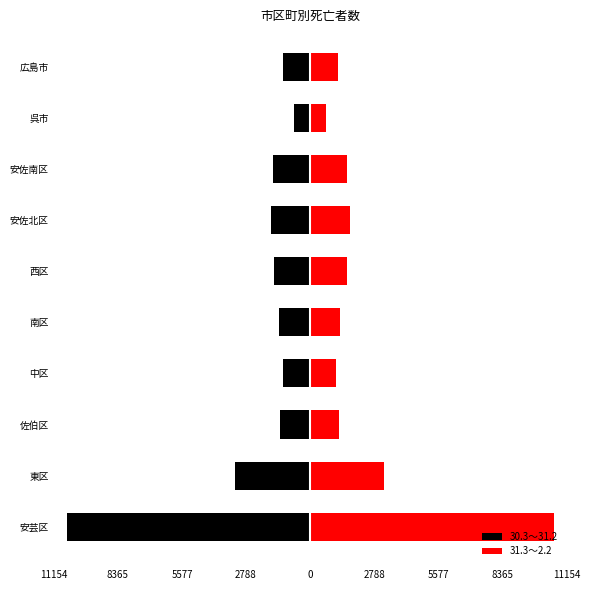

Is the value of 31.3～2.2 at 安佐北区 greater than the value of 30.3～31.2 at 安佐北区?

Yes